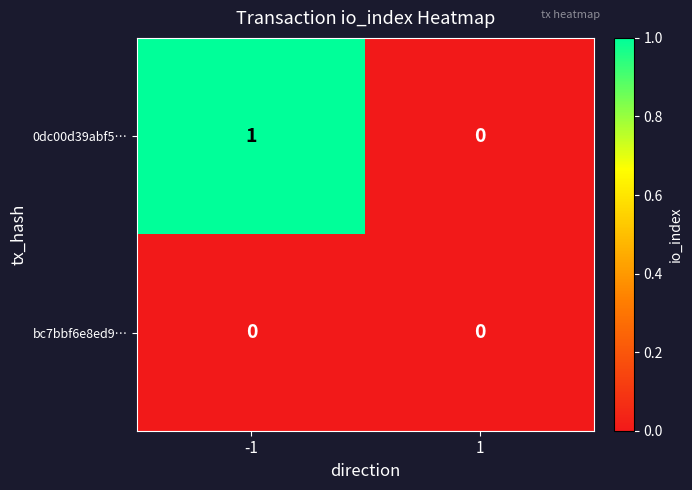

At -1, list the series in order from smallest to largest.

bc7bbf6e8ed9…, 0dc00d39abf5…